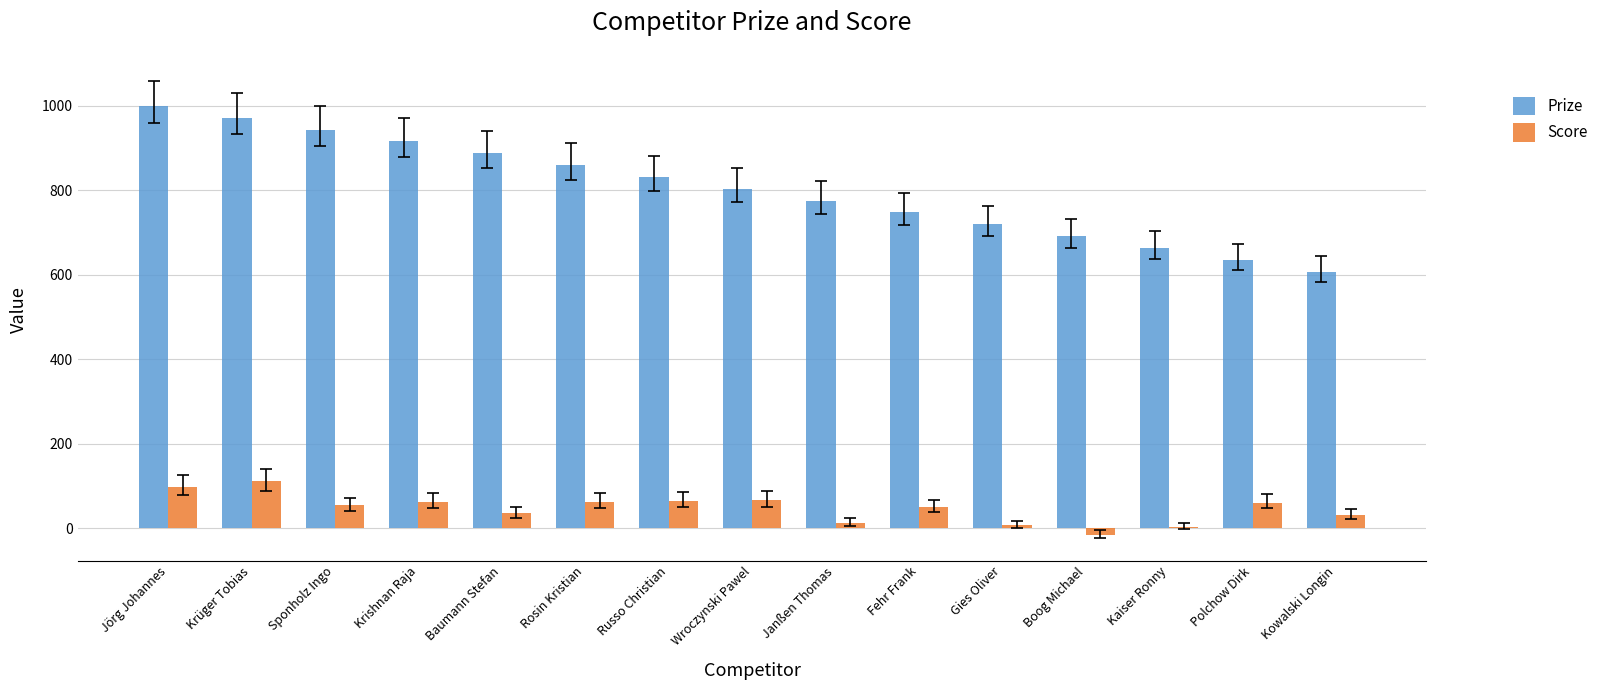

The Prize series shows 804 at Wroczynski Pawel. True or false?

True